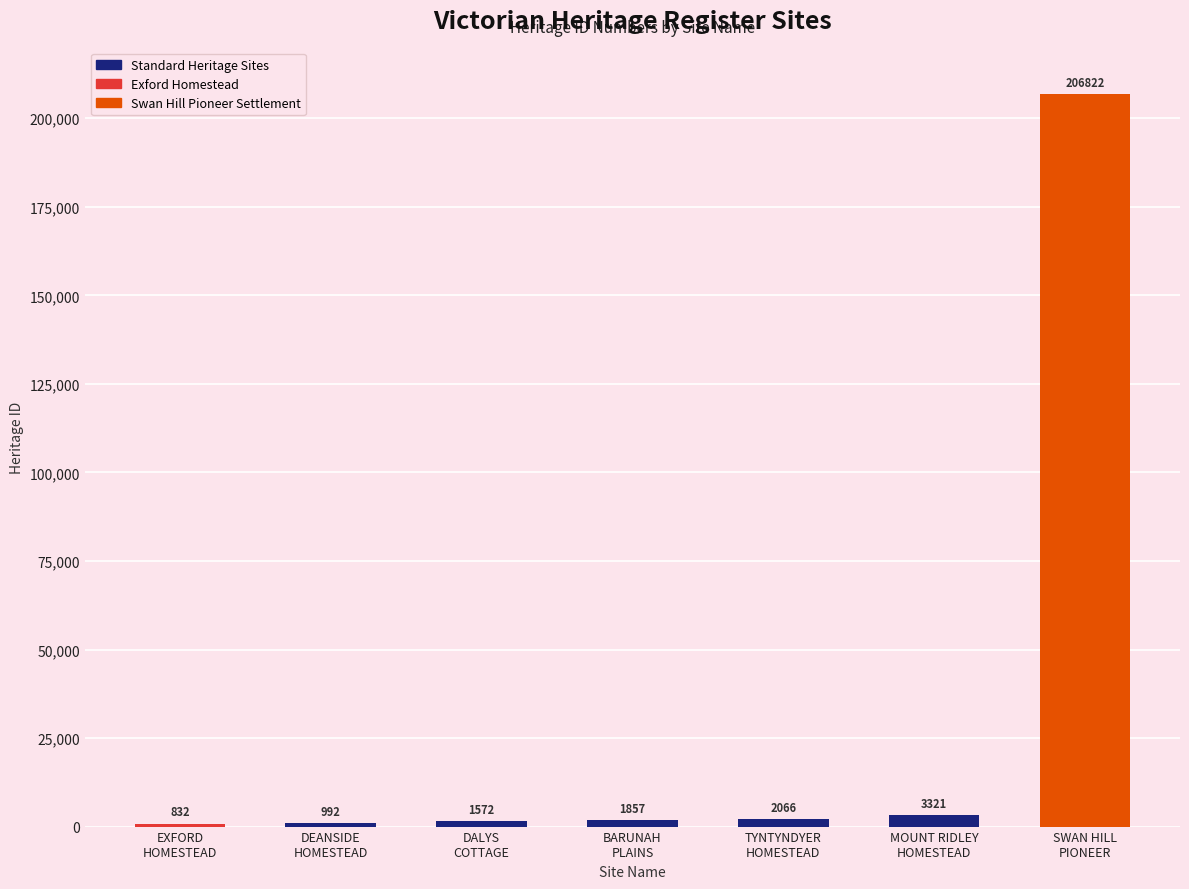

Reading left to right, transcribe all the data shown in this chart.

EXFORD
HOMESTEAD=832	DEANSIDE
HOMESTEAD=992	DALYS
COTTAGE=1572	BARUNAH
PLAINS=1857	TYNTYNDYER
HOMESTEAD=2066	MOUNT RIDLEY
HOMESTEAD=3321	SWAN HILL
PIONEER=206822